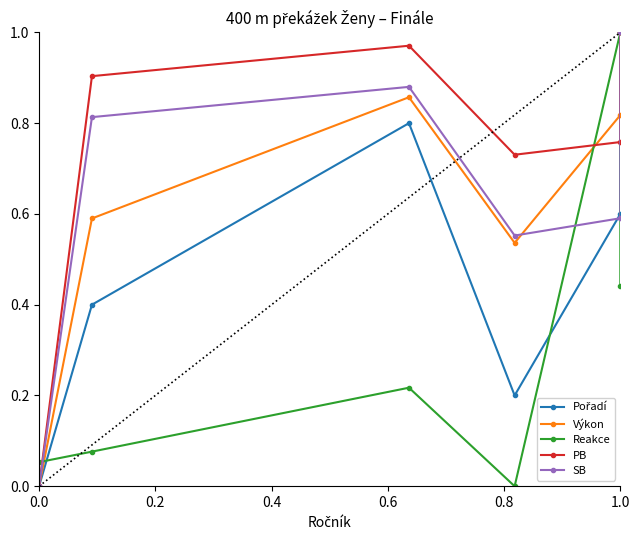

Which series has the largest range (max minus min)?

Pořadí